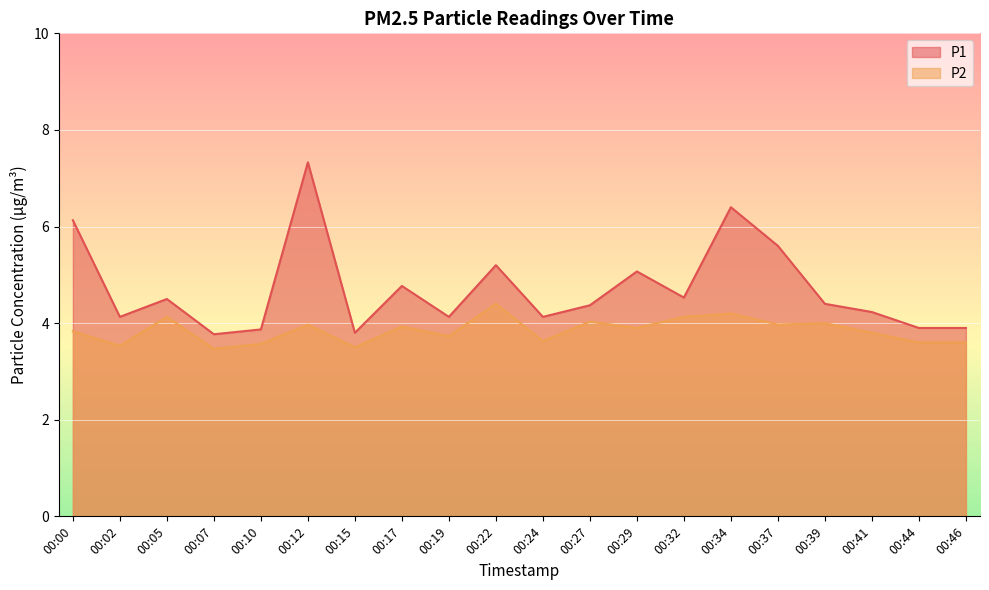

How many interior local peaks does the P1 series have?

6